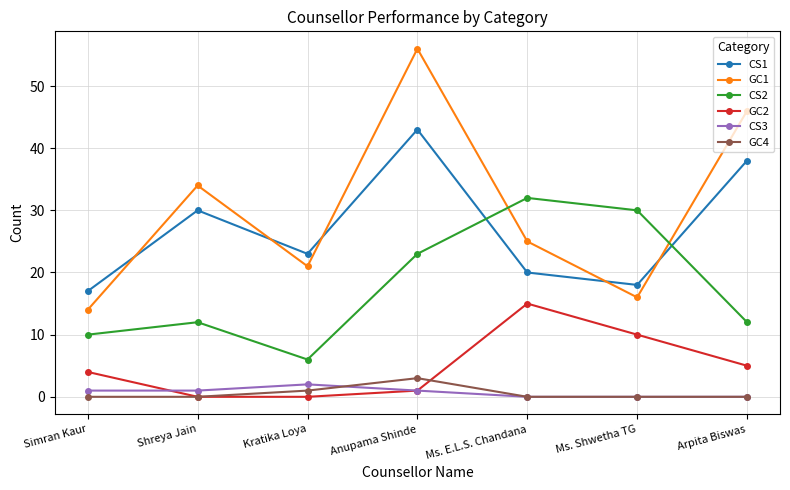

True or false: GC4 has a value of 0 at Shreya Jain.

True